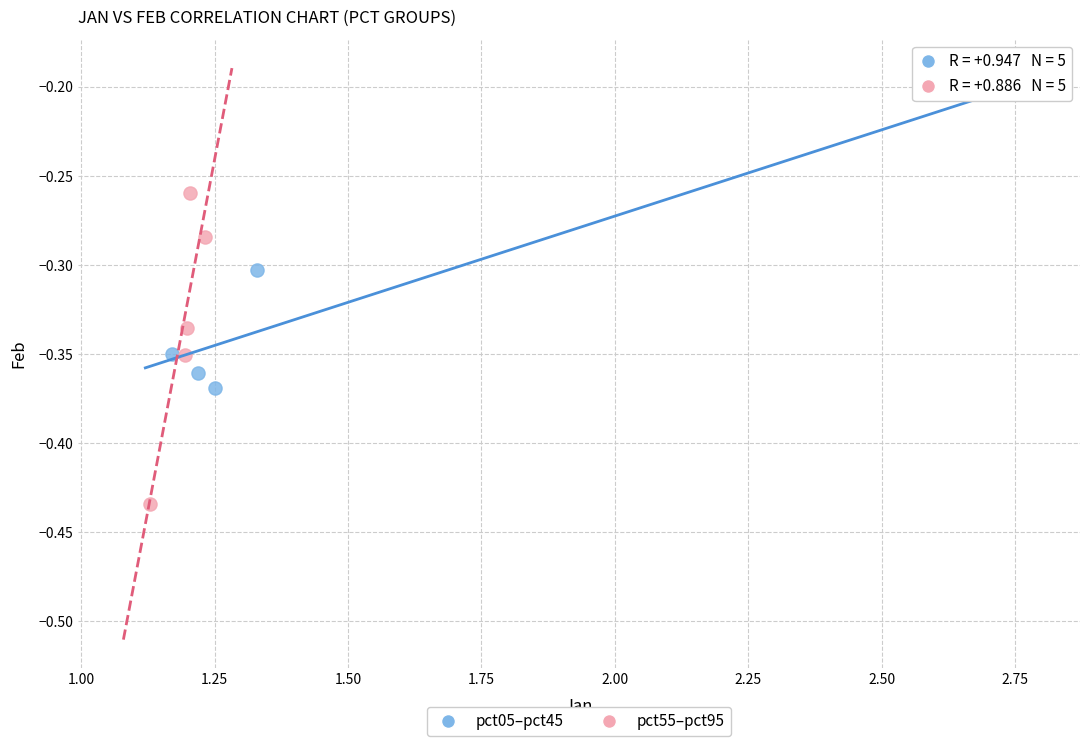

Which series contains the lowest Y value?

pct55–pct95